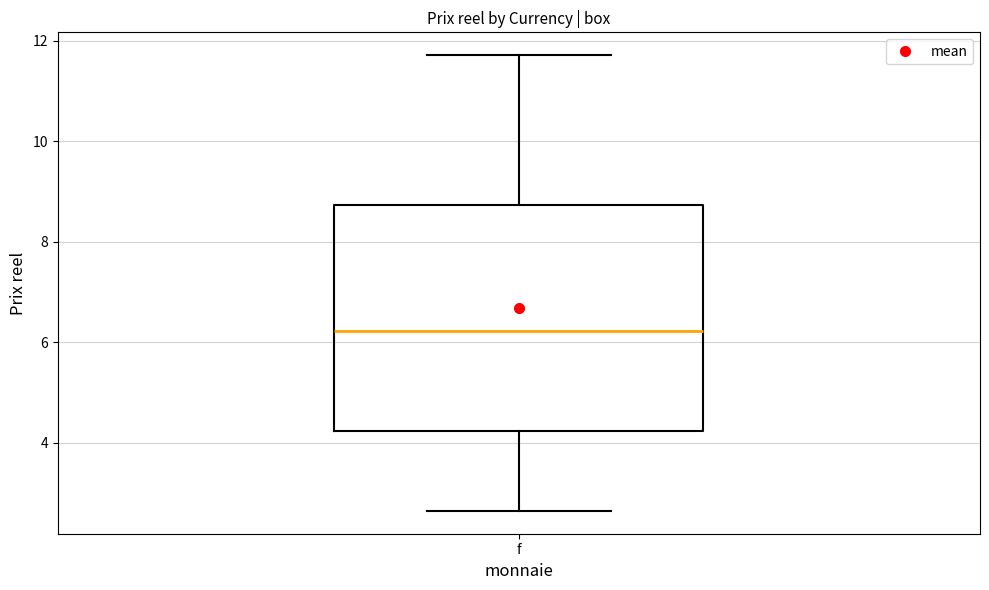

Where is the lower edge of the box for f on the y-axis? The values are not printed on the chart, so give them approximately, as read against the axis.

4.2